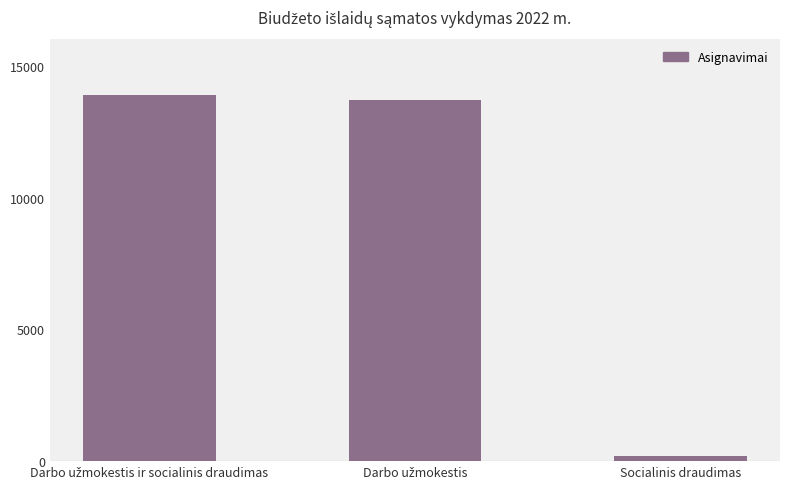

What is the label of the 3rd bar from the left?

Socialinis draudimas